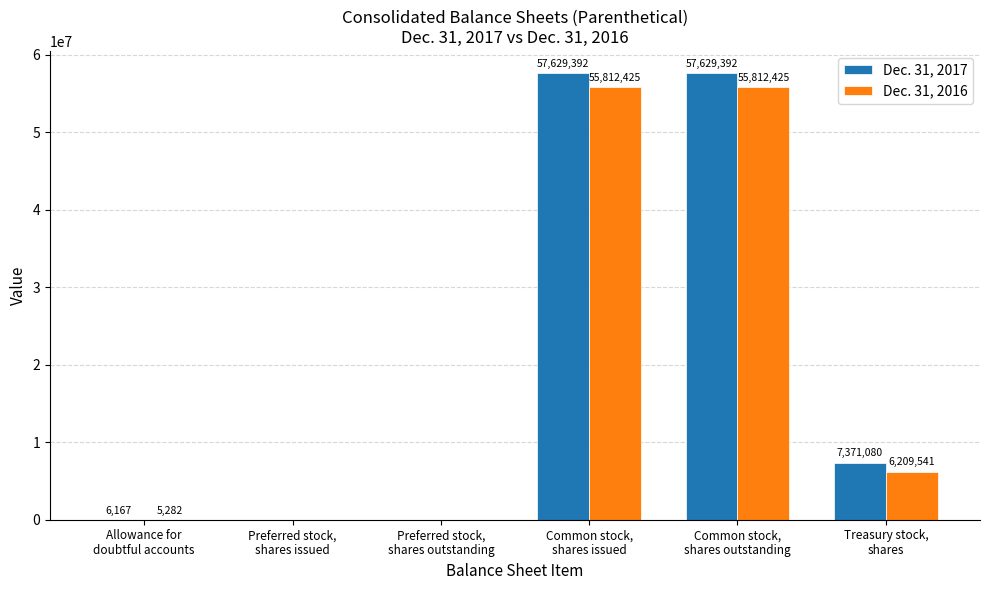

How many values in Dec. 31, 2017 are above zero?

4